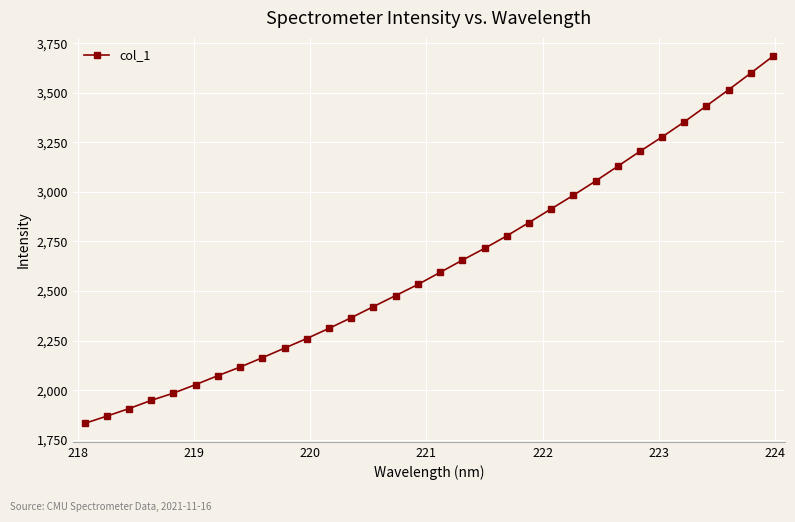

Count the number of categories in the chart.

32